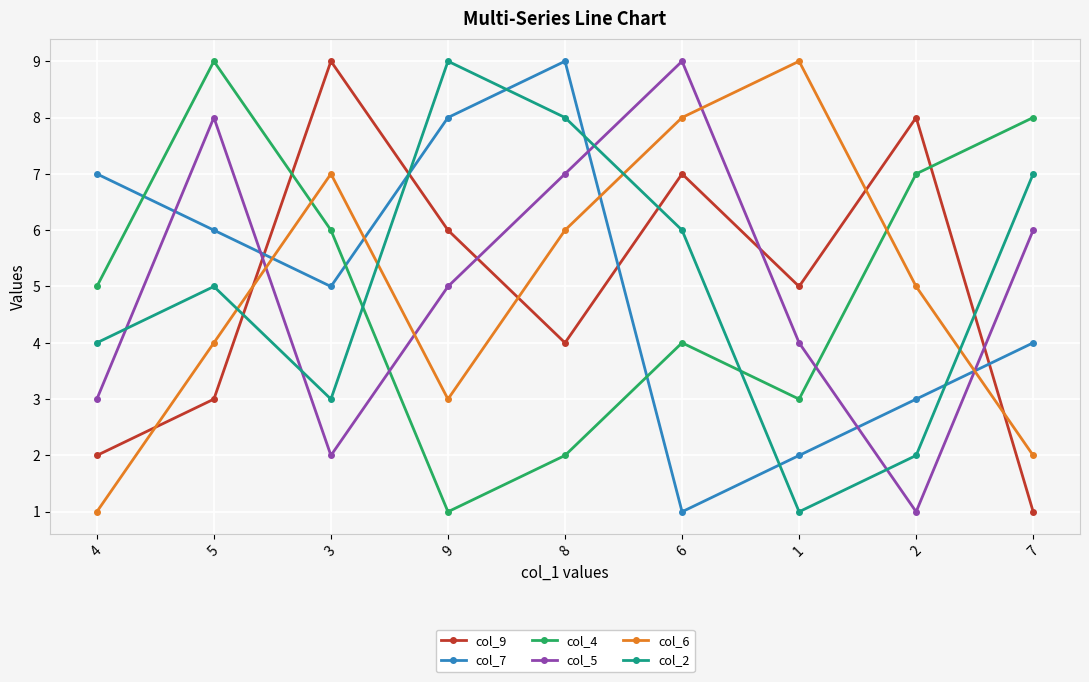

Count the number of categories in the chart.

9